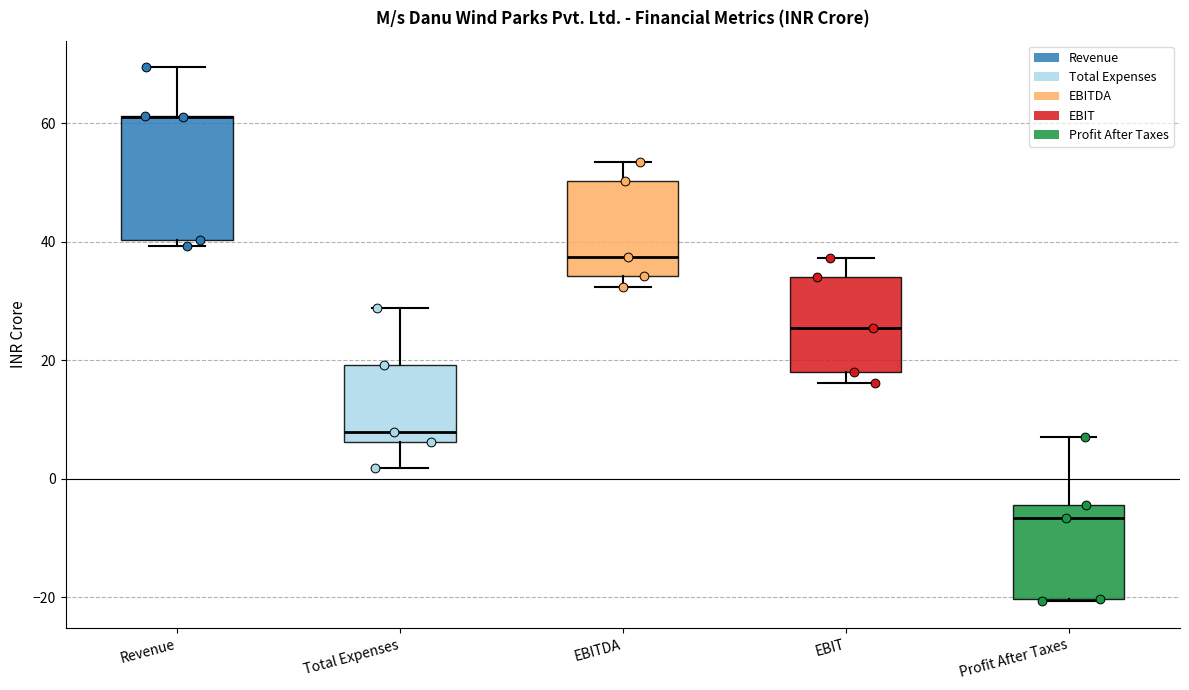

Reading left to right, read every box against the y-axis: the position of its median line, the range the box covers, and the ends of its whiskers. The values are not printed on the chart, so give them approximately, as read against the axis.

Revenue: median 62 (drawn on the box's upper edge), box 40 to 62, whiskers 40 (just below the box's lower edge) to 70
Total Expenses: median 8, box 6 to 20, whiskers 2 to 28
EBITDA: median 38, box 34 to 50, whiskers 32 to 54
EBIT: median 26, box 18 to 34, whiskers 16 to 38
Profit After Taxes: median -6, box -20 to -4, whiskers -20 to 8